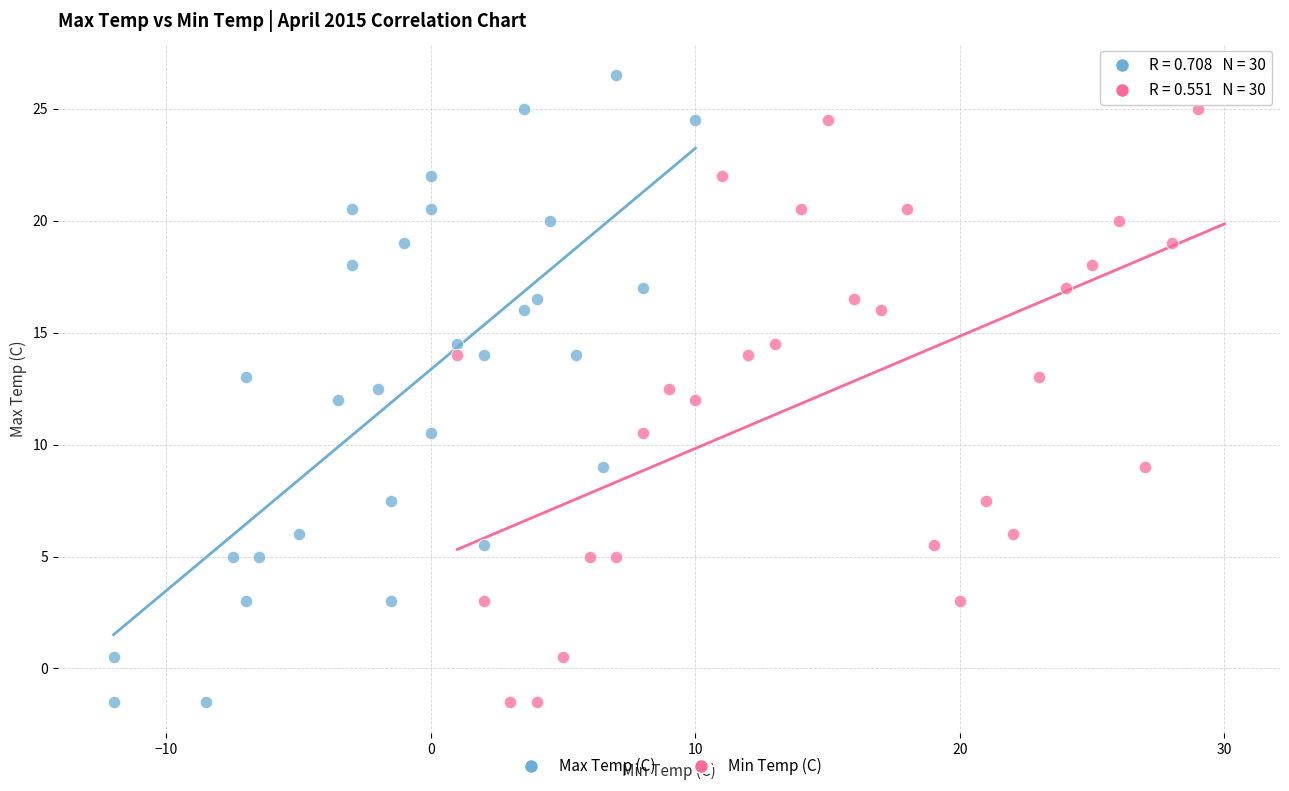

What are all the series names shown in the legend?

Max Temp (C), Min Temp (C)